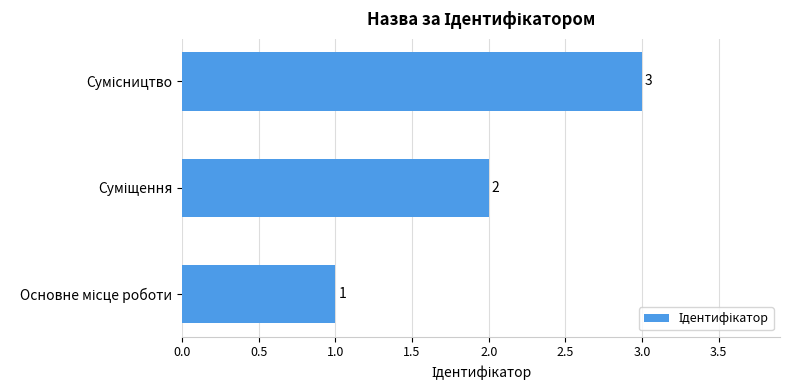

How many distinct data groups are displayed?

1